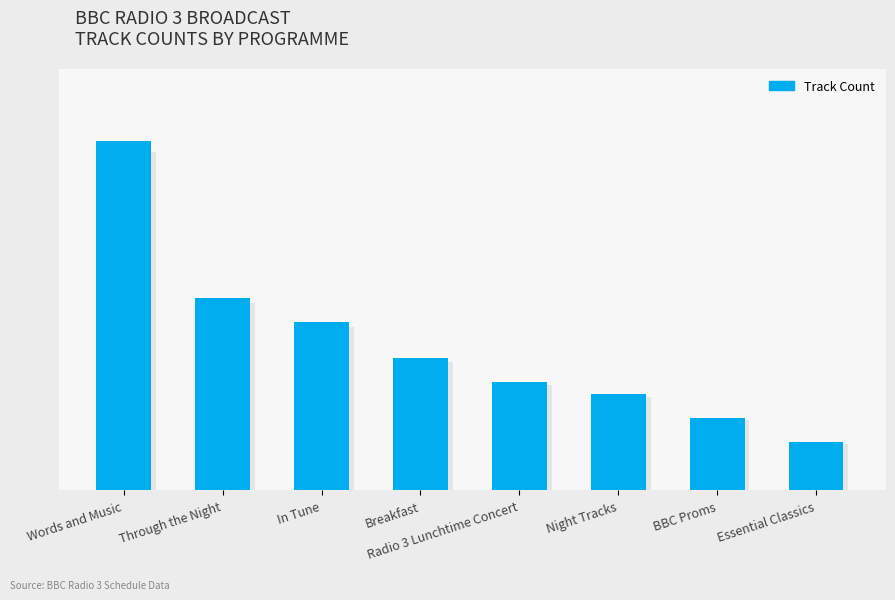

Reading left to right, extract all data points from this chart.

Words and Music=29	Through the Night=16	In Tune=14	Breakfast=11	Radio 3 Lunchtime Concert=9	Night Tracks=8	BBC Proms=6	Essential Classics=4